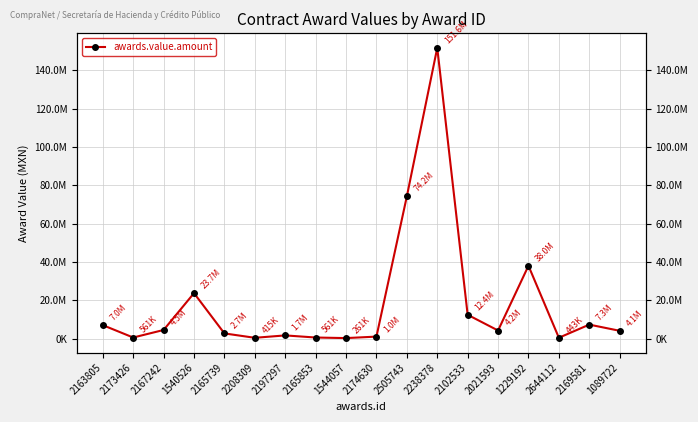

Reading right to left, list all the values displayed in this chart.

4065984.0	7296152.8	443013.5	37979442.0	4219938.0	12420000.0	151649928.0	74183040.0	1037597.3	261288.0	561242.2	1660155.8	415039.0	2697753.2	23706896.6	4489940.2	561242.5	7015531.5